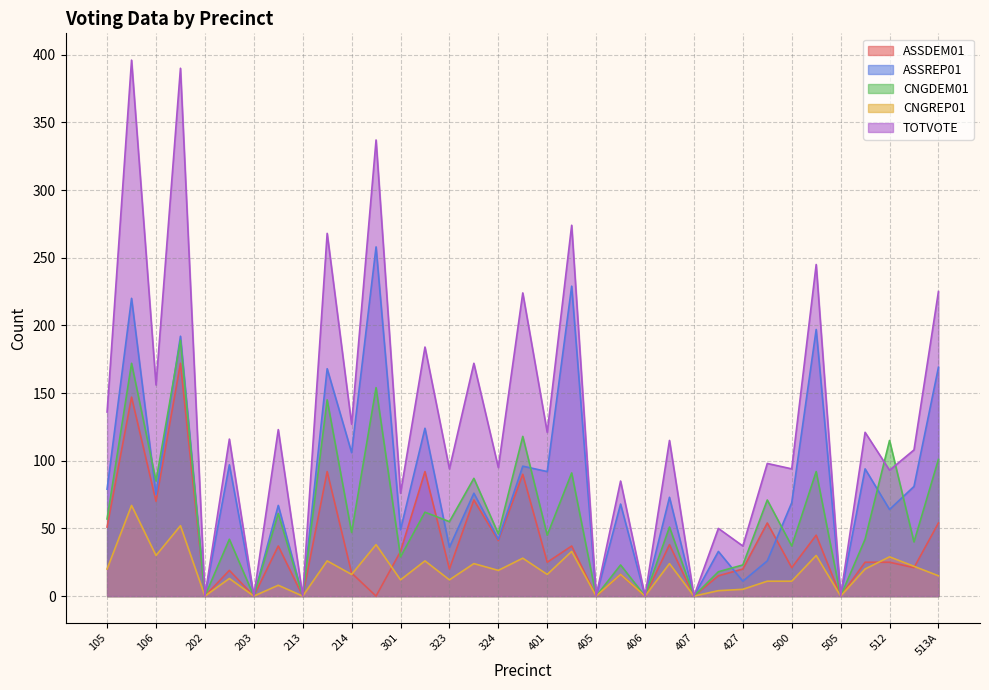

Does the chart have visible grid lines?

Yes